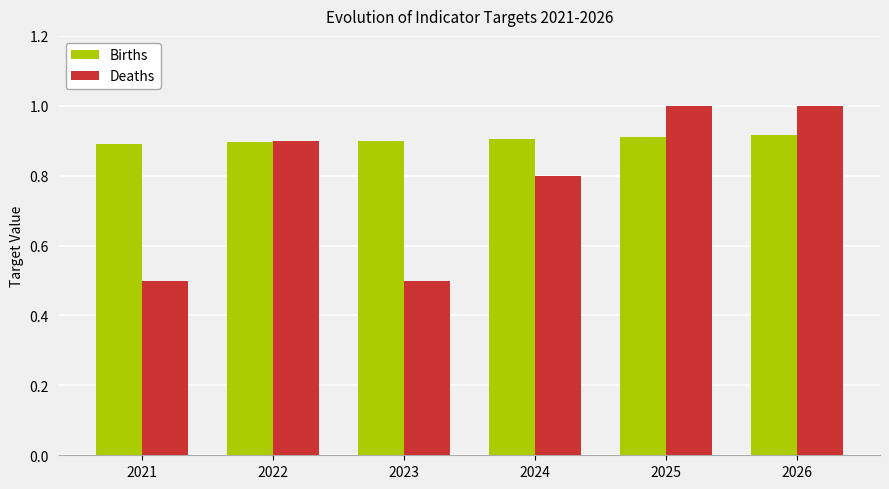

At how many categories does at least one series exceed 0?

6